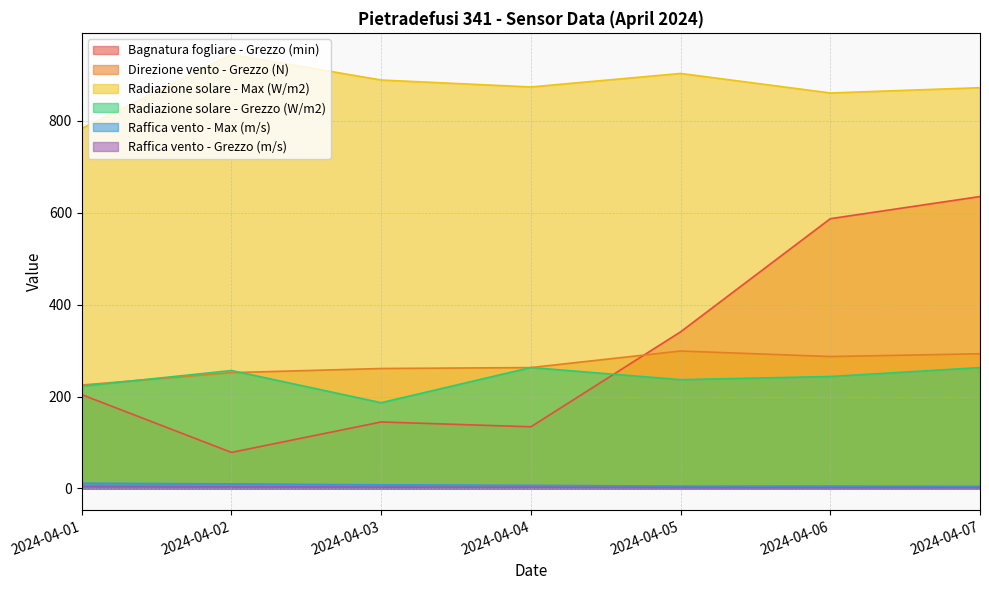

What is the value of the Raffica vento - Max (m/s) point at the 2nd from the left?

10.0